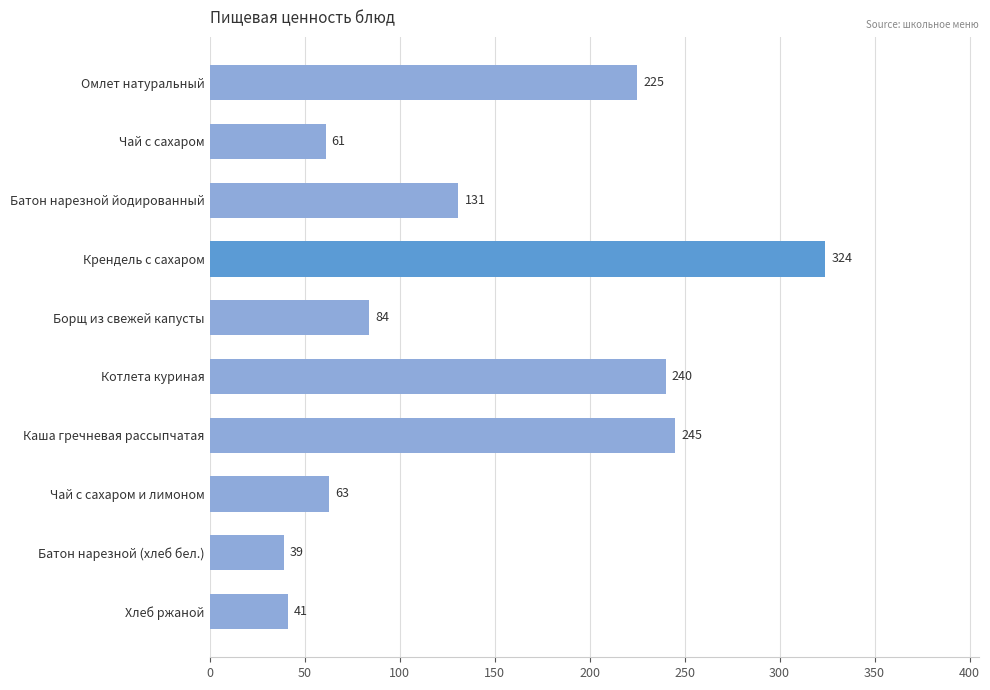

What is the label of the 4th bar from the bottom?

Каша гречневая рассыпчатая